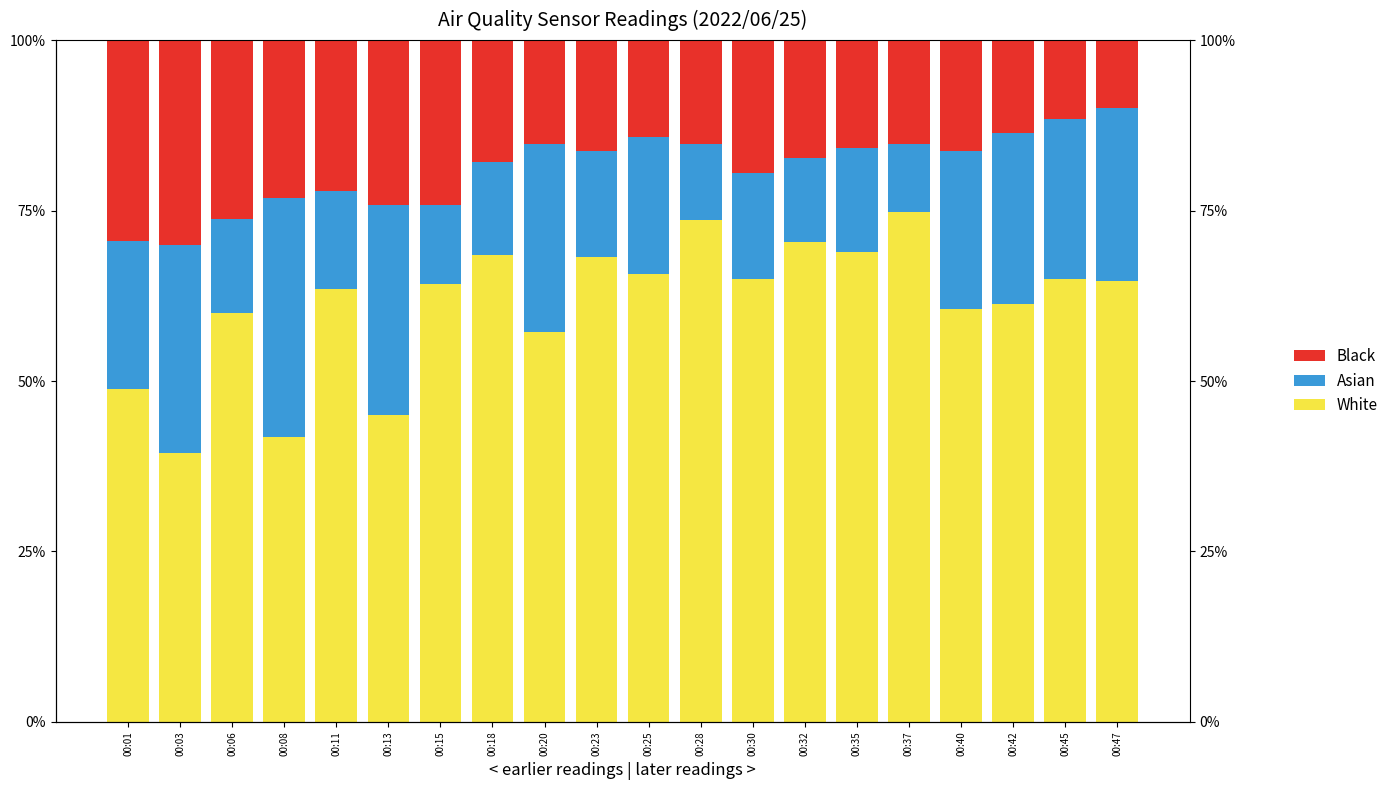

Reading right to left, what are all the values shown in this chart?

White: 00:47=64.6	00:45=65.0	00:42=61.2	00:40=60.6	00:37=74.7	00:35=68.9	00:32=70.4	00:30=65.0	00:28=73.6	00:25=65.7	00:23=68.3	00:20=57.2	00:18=68.5	00:15=64.3	00:13=45.0	00:11=63.4	00:08=41.8	00:06=60.0	00:03=39.4	00:01=48.8
Asian: 00:47=25.4	00:45=23.5	00:42=25.1	00:40=23.1	00:37=10.0	00:35=15.3	00:32=12.3	00:30=15.6	00:28=11.1	00:25=20.1	00:23=15.4	00:20=27.6	00:18=13.6	00:15=11.5	00:13=30.8	00:11=14.5	00:08=35.0	00:06=13.7	00:03=30.6	00:01=21.7
Black: 00:47=10.0	00:45=11.6	00:42=13.7	00:40=16.3	00:37=15.3	00:35=15.8	00:32=17.4	00:30=19.5	00:28=15.3	00:25=14.2	00:23=16.3	00:20=15.3	00:18=17.9	00:15=24.2	00:13=24.2	00:11=22.1	00:08=23.2	00:06=26.3	00:03=30.0	00:01=29.5